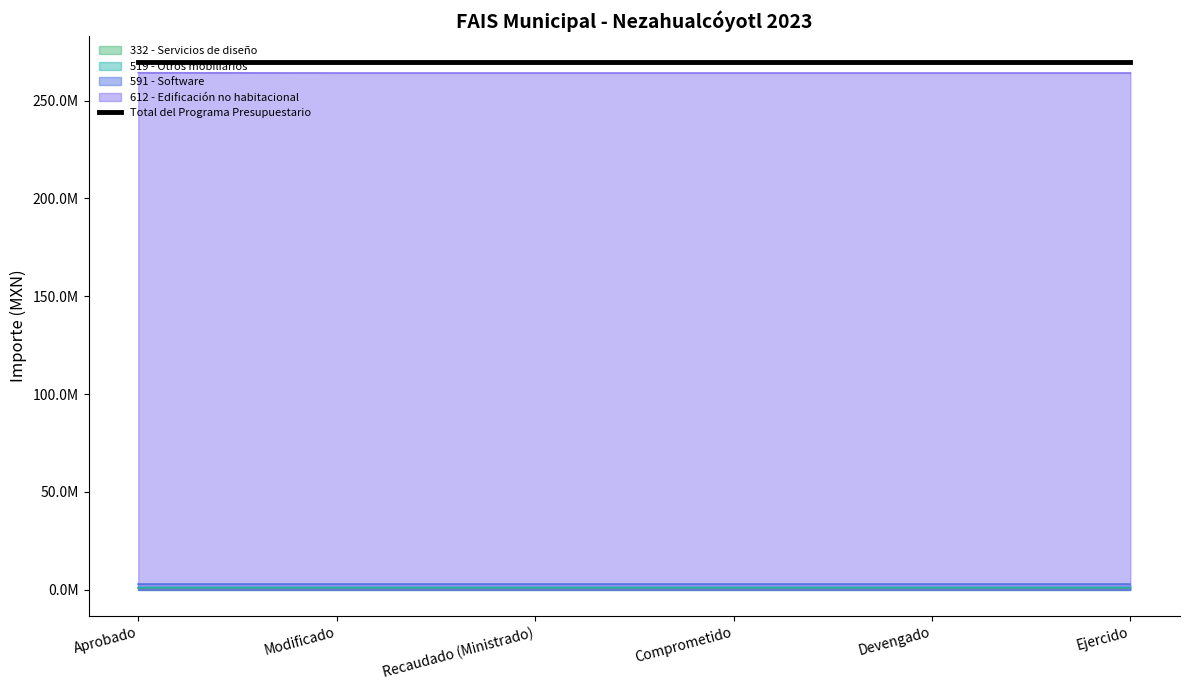

Which series has the largest range (max minus min)?

612 - Edificación no habitacional